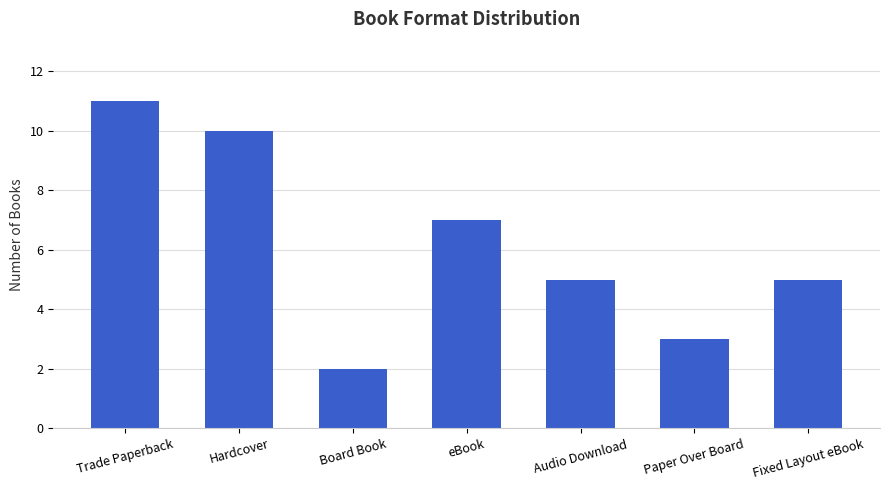

What is the change in value from Audio Download to Paper Over Board?

-2